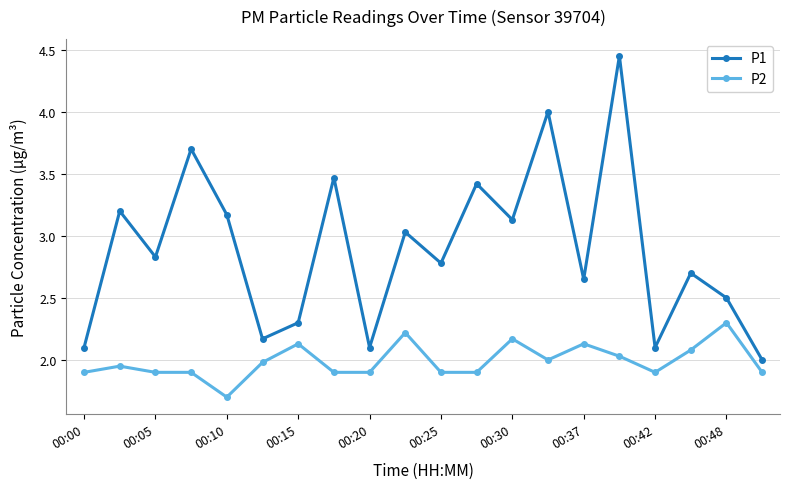

What is the value of the P1 point at the 6th from the left?

2.2